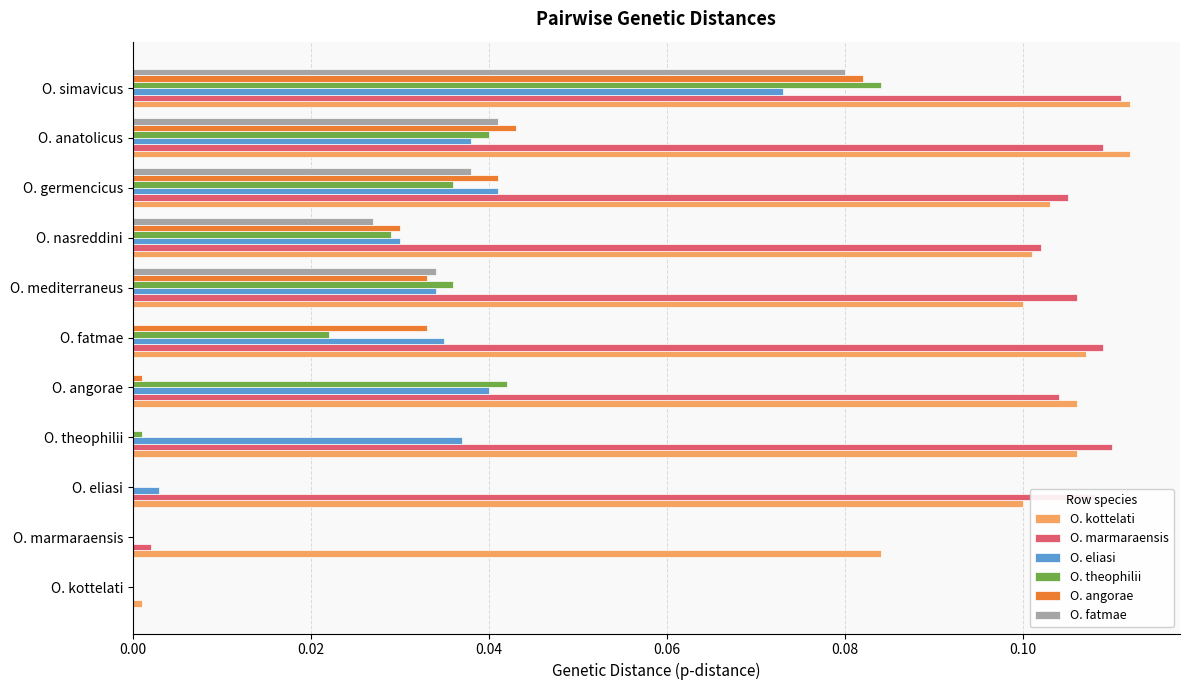

What is the sum of all O. marmaraensis values?

1.0